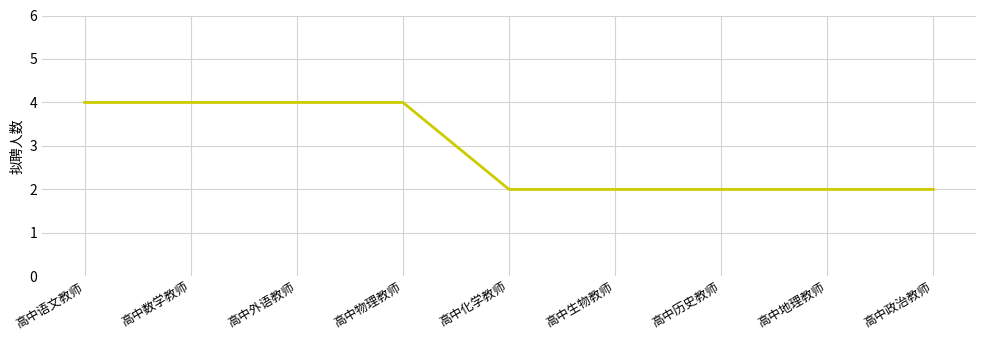

How many lines are shown in the chart?

1